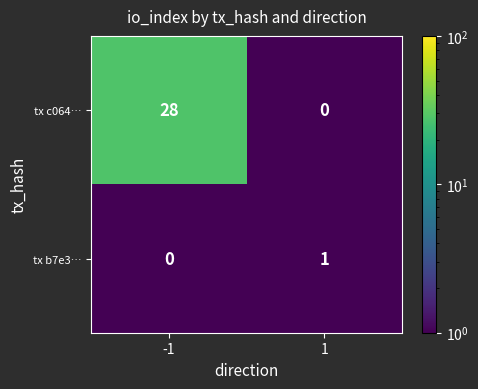

What is the difference between the highest and lowest values at 1?

1